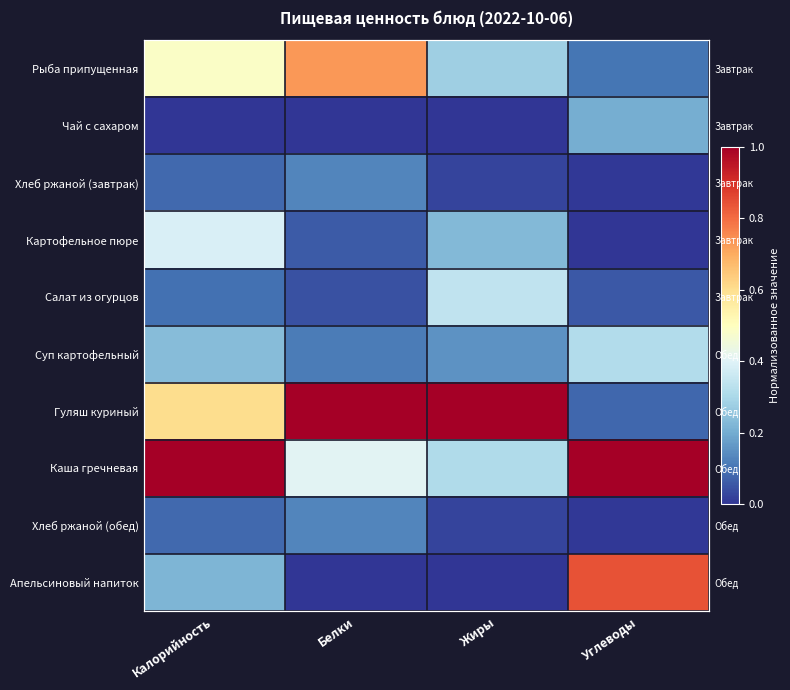

What is the sum of all Рыба припущенная values?

1.6